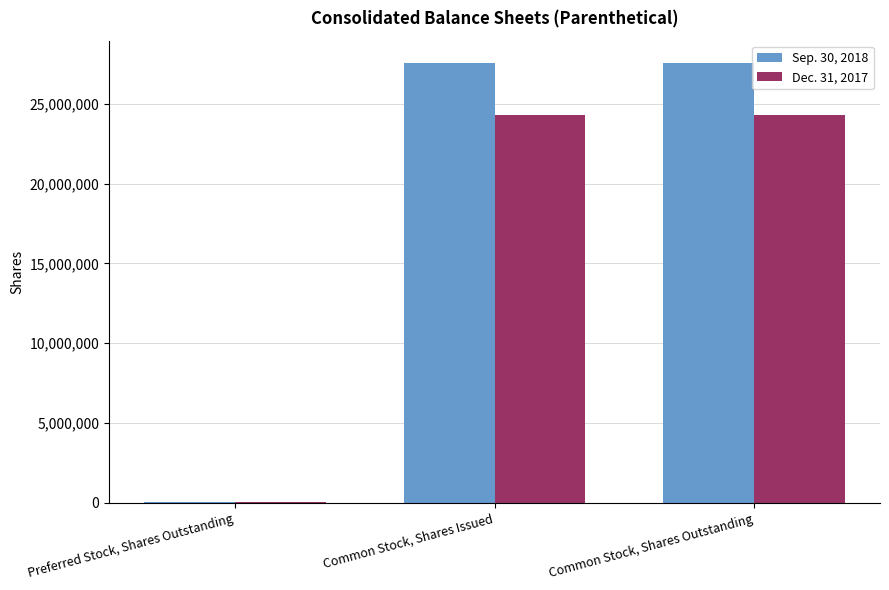

What is the total value across all series at Common Stock, Shares Issued?

51840784